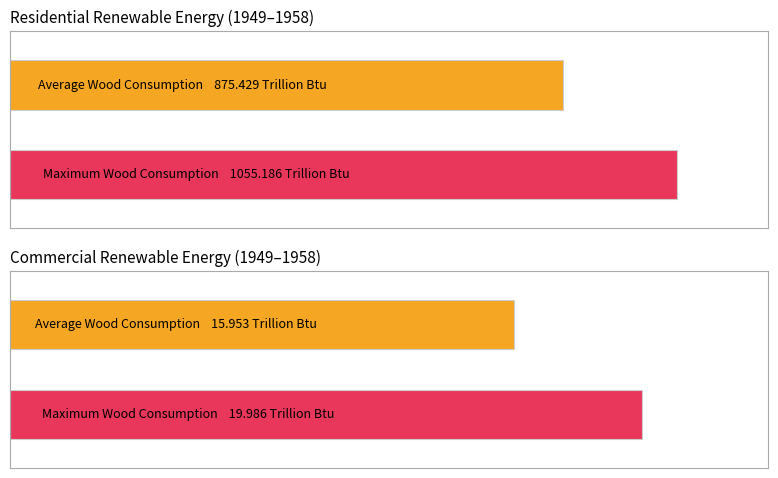

The value of Commercial Wood Energy at 1949 is 13.6. True or false?

False